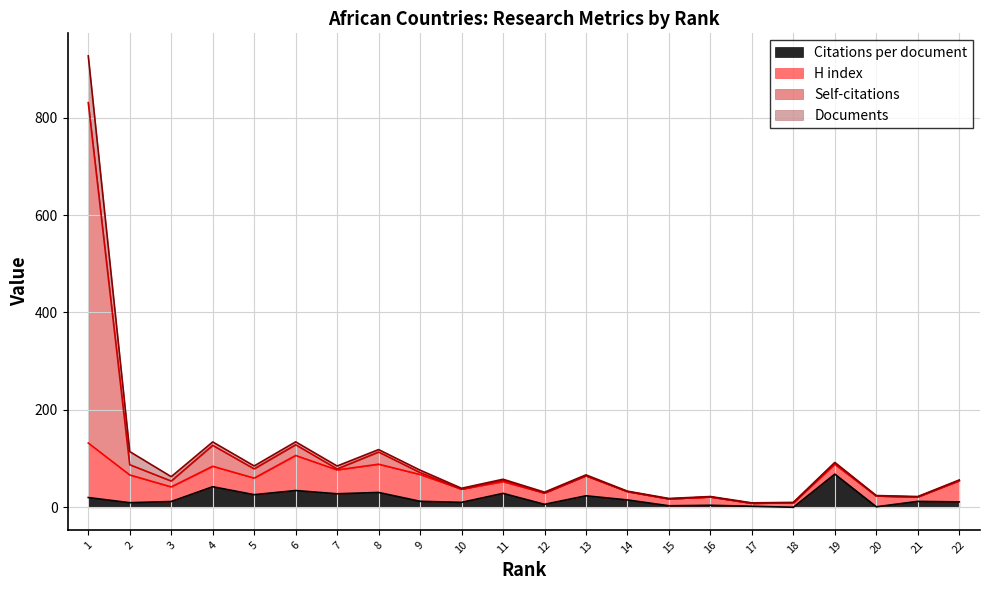

Which series has the largest range (max minus min)?

Self-citations